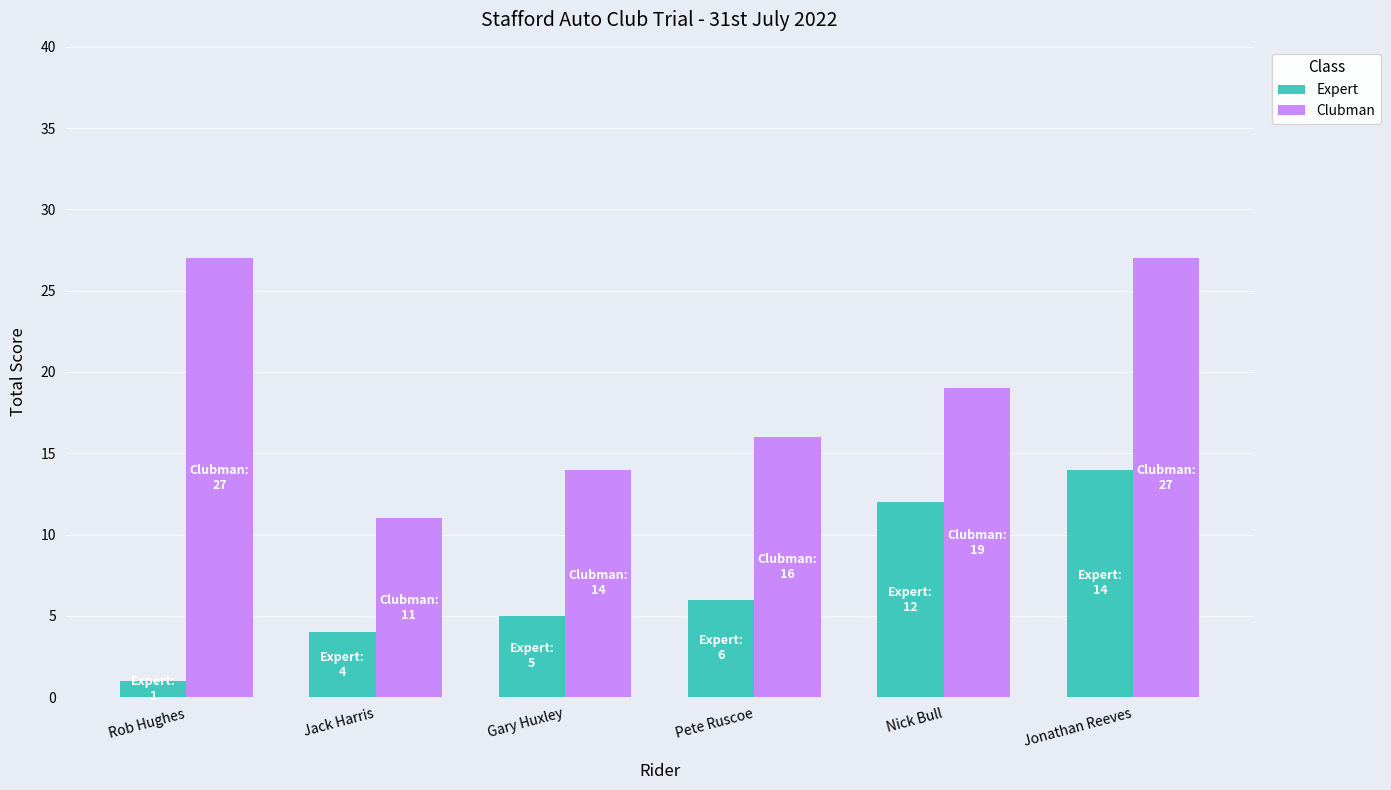

List the series in order of their overall mean, lowest first.

Expert, Clubman